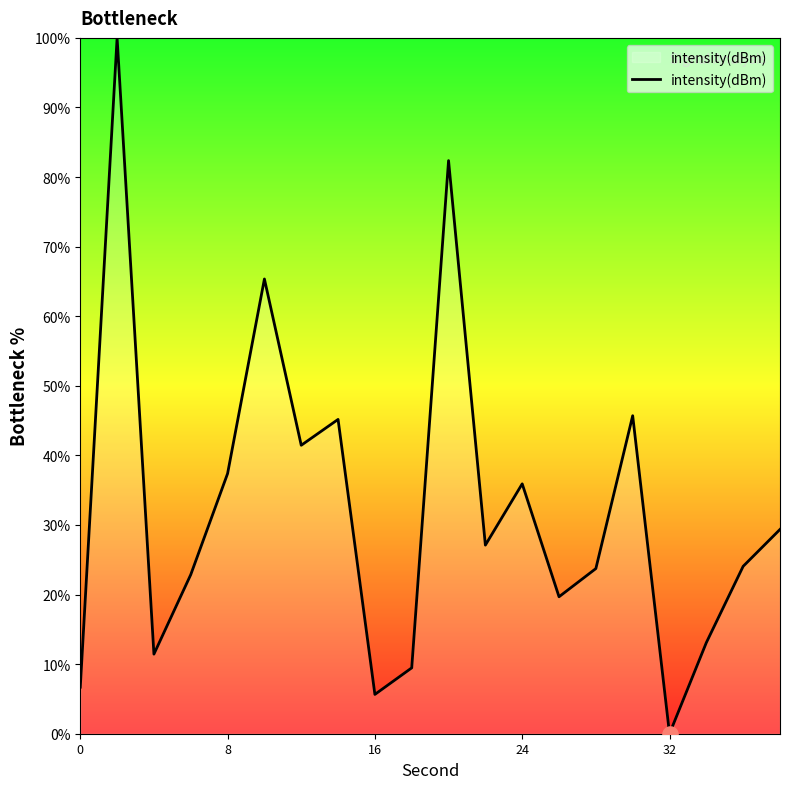

What is the greatest value displayed?

100.0